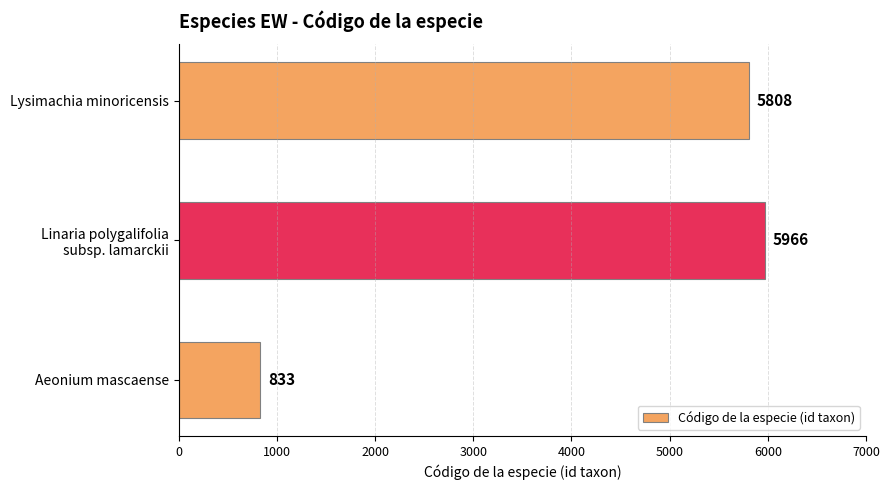

The chart shows a value of 5808 at Lysimachia minoricensis. True or false?

True